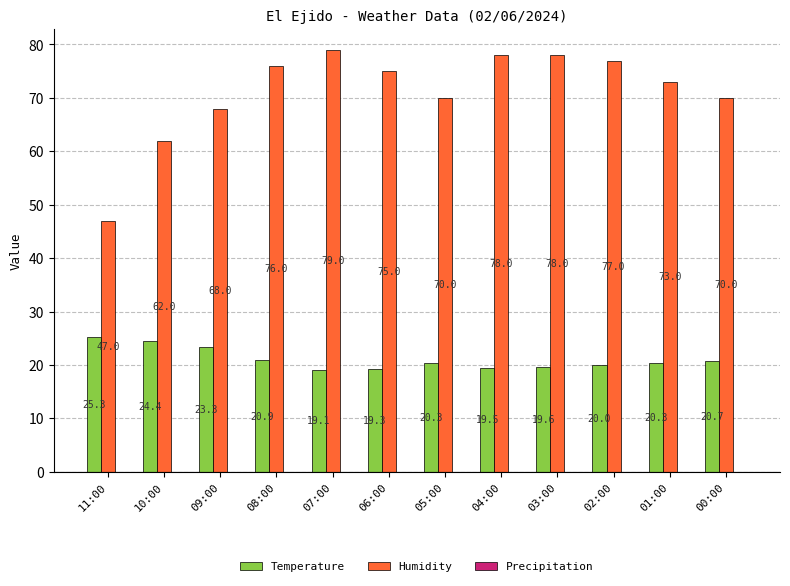

What is the total value across all series at 09:00?

91.3